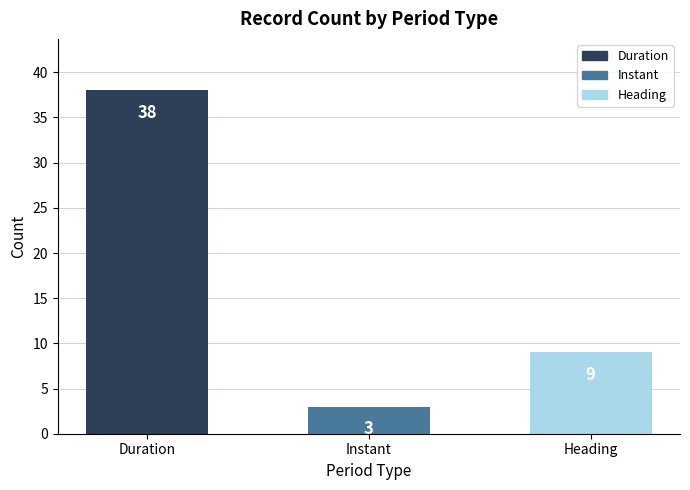

How many values are between 3 and 38?

3